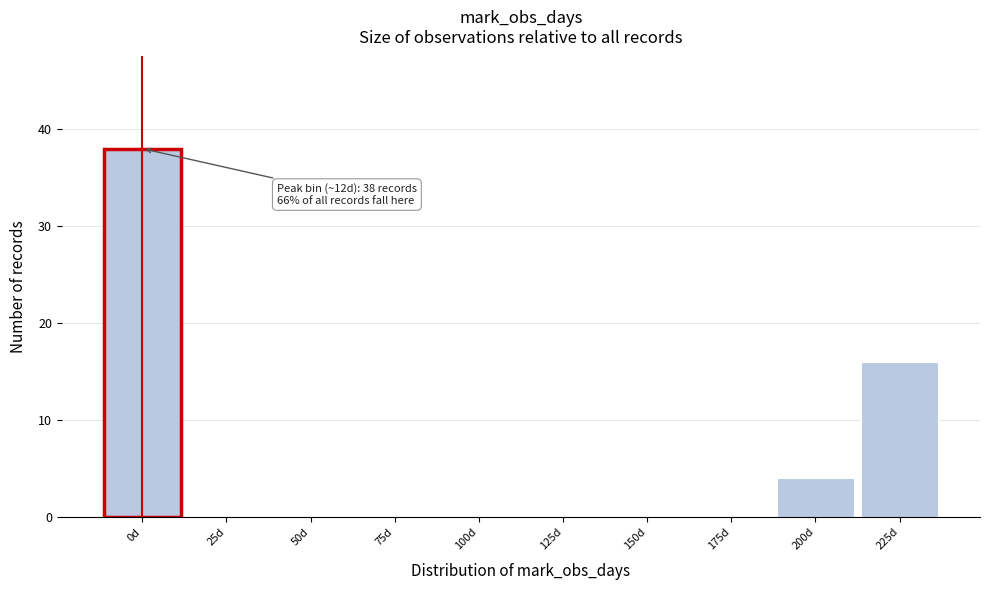

Reading right to left, transcribe all the data shown in this chart.

225d=16	200d=4	175d=0	150d=0	125d=0	100d=0	75d=0	50d=0	25d=0	0d=38